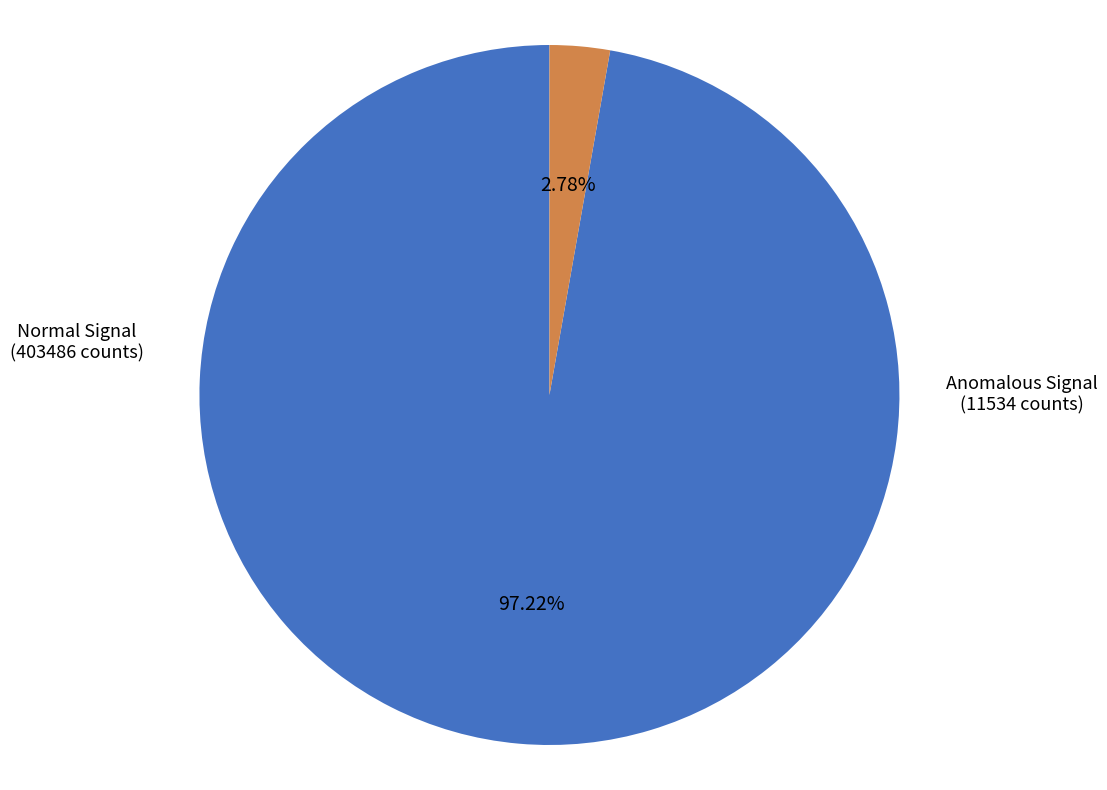

How many segments does this pie chart have?

2